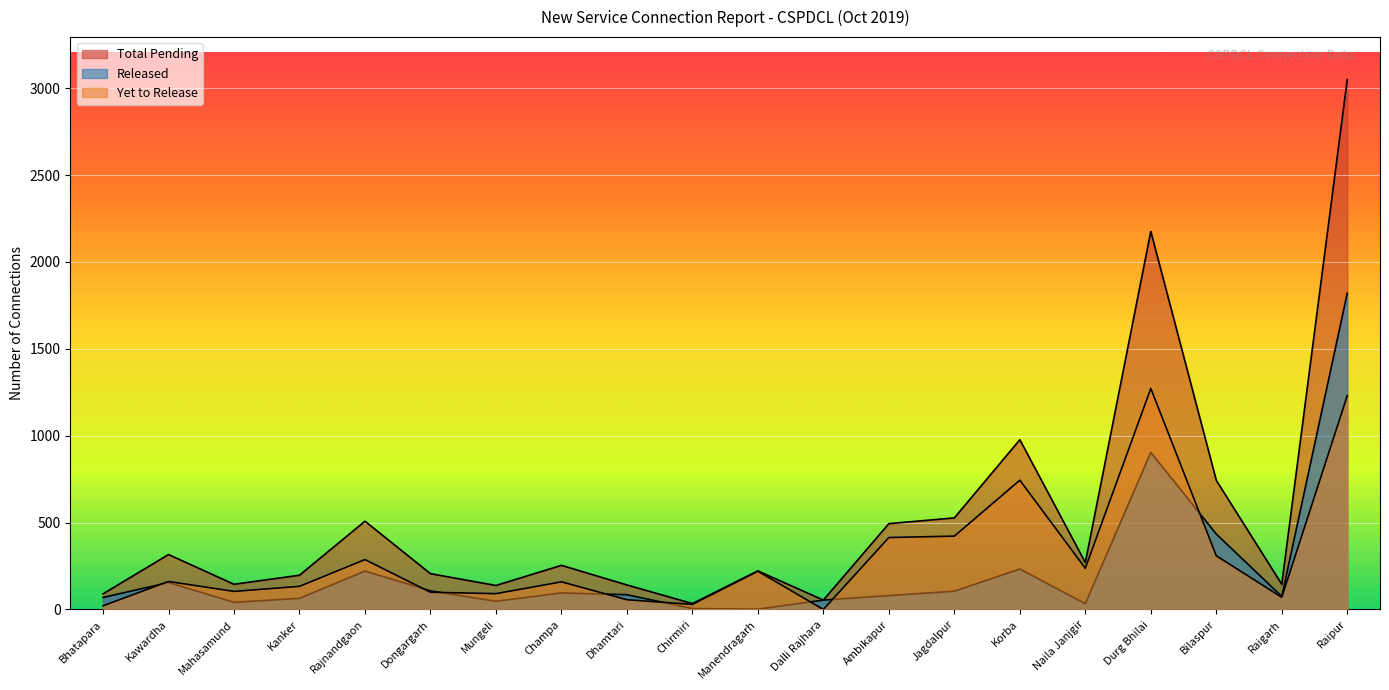

How many lines are shown in the chart?

3